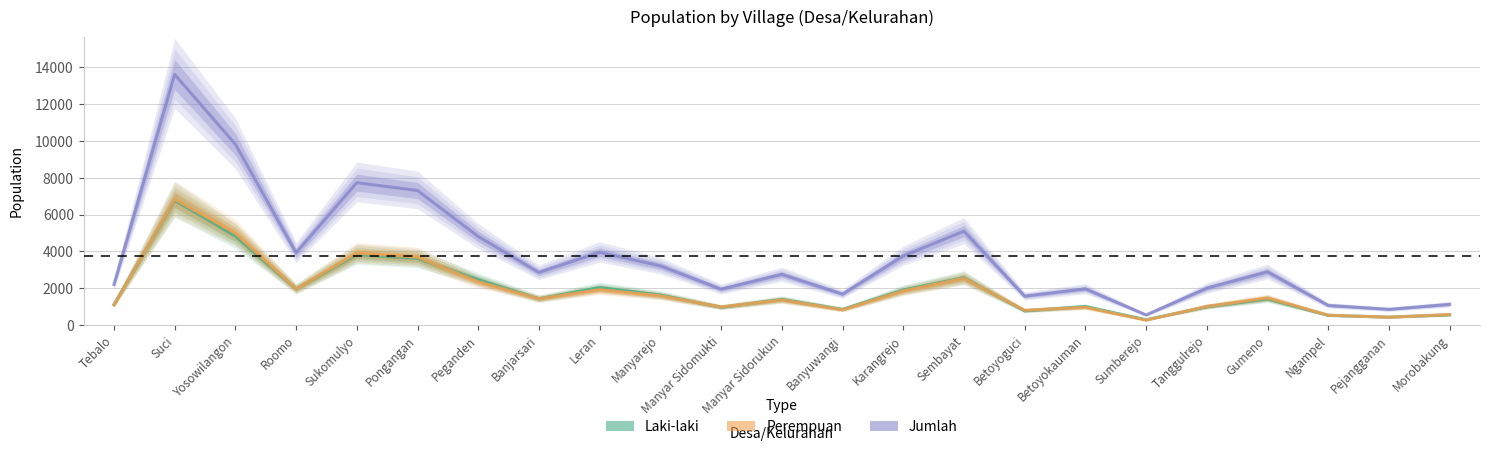

Where is the first local maximum for Jumlah?

Suci